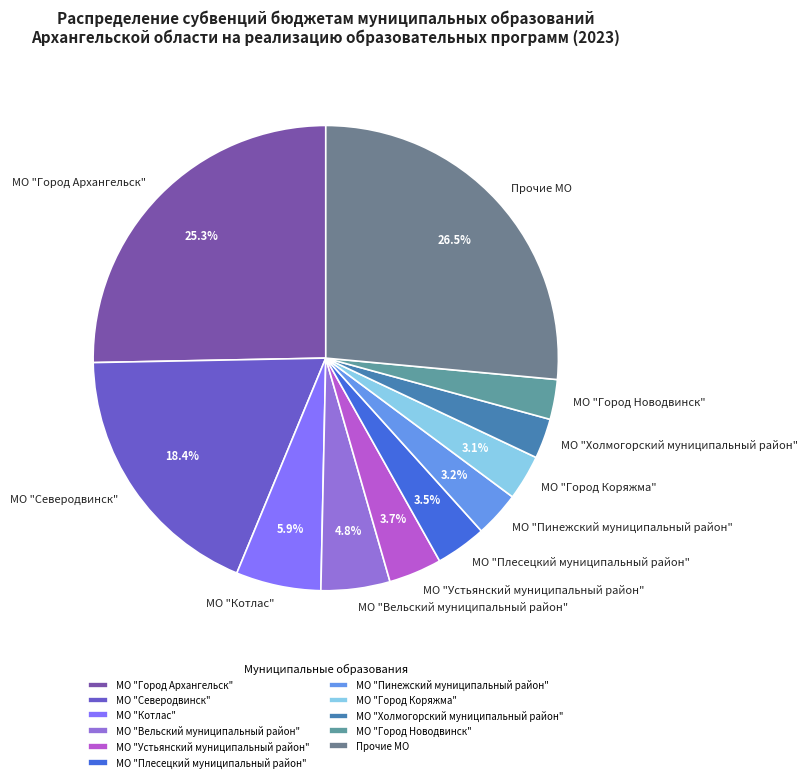

Does МО "Холмогорский муниципальный район" represent more than half of the total?

No